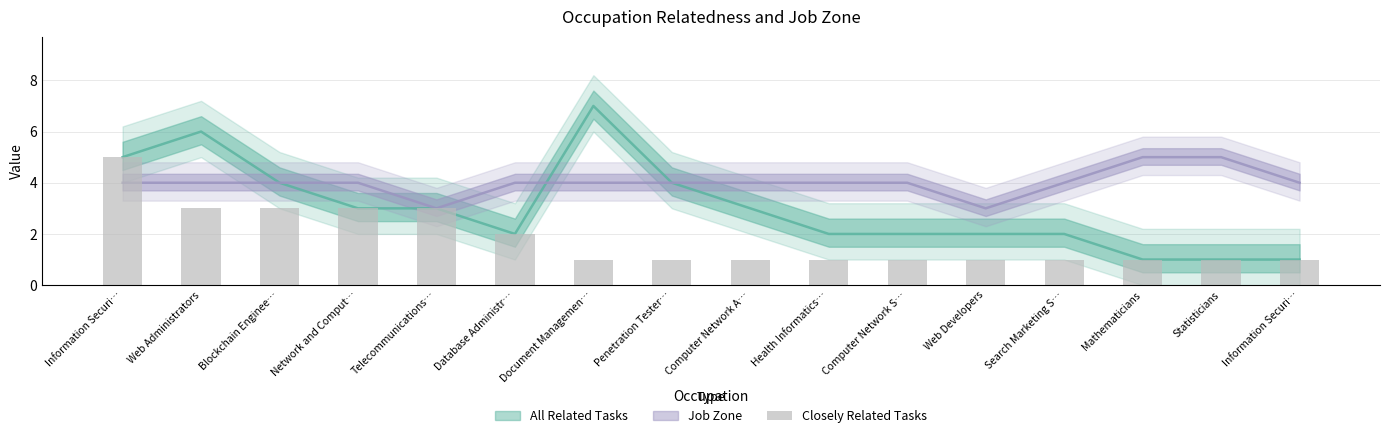

What is the average value?

2